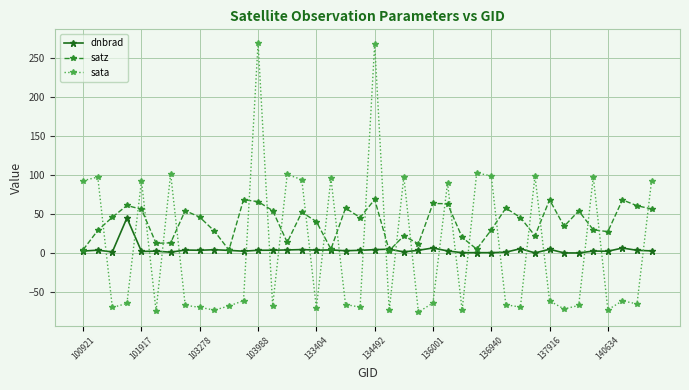

True or false: satz has more than 1 interior local peaks.

True